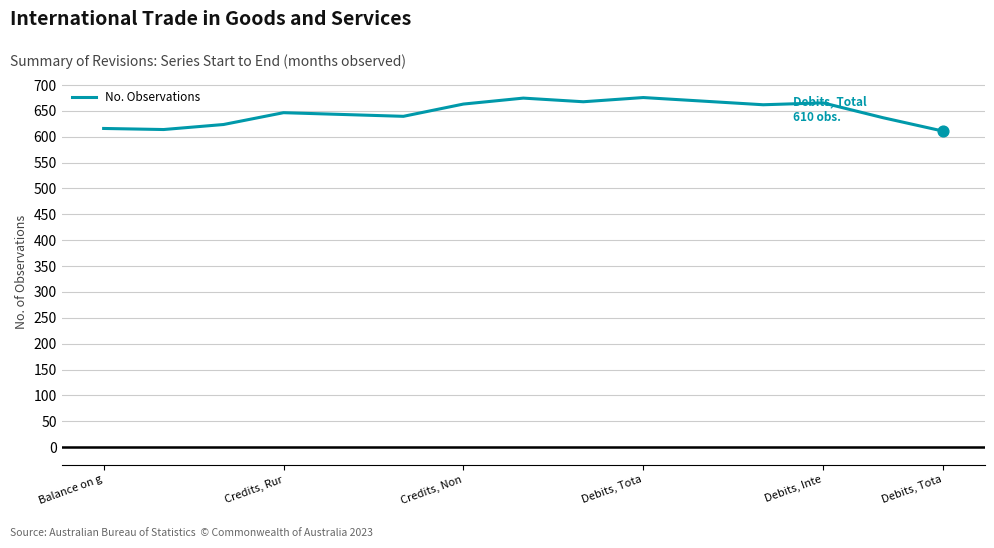

What is the greatest value displayed?

675.8